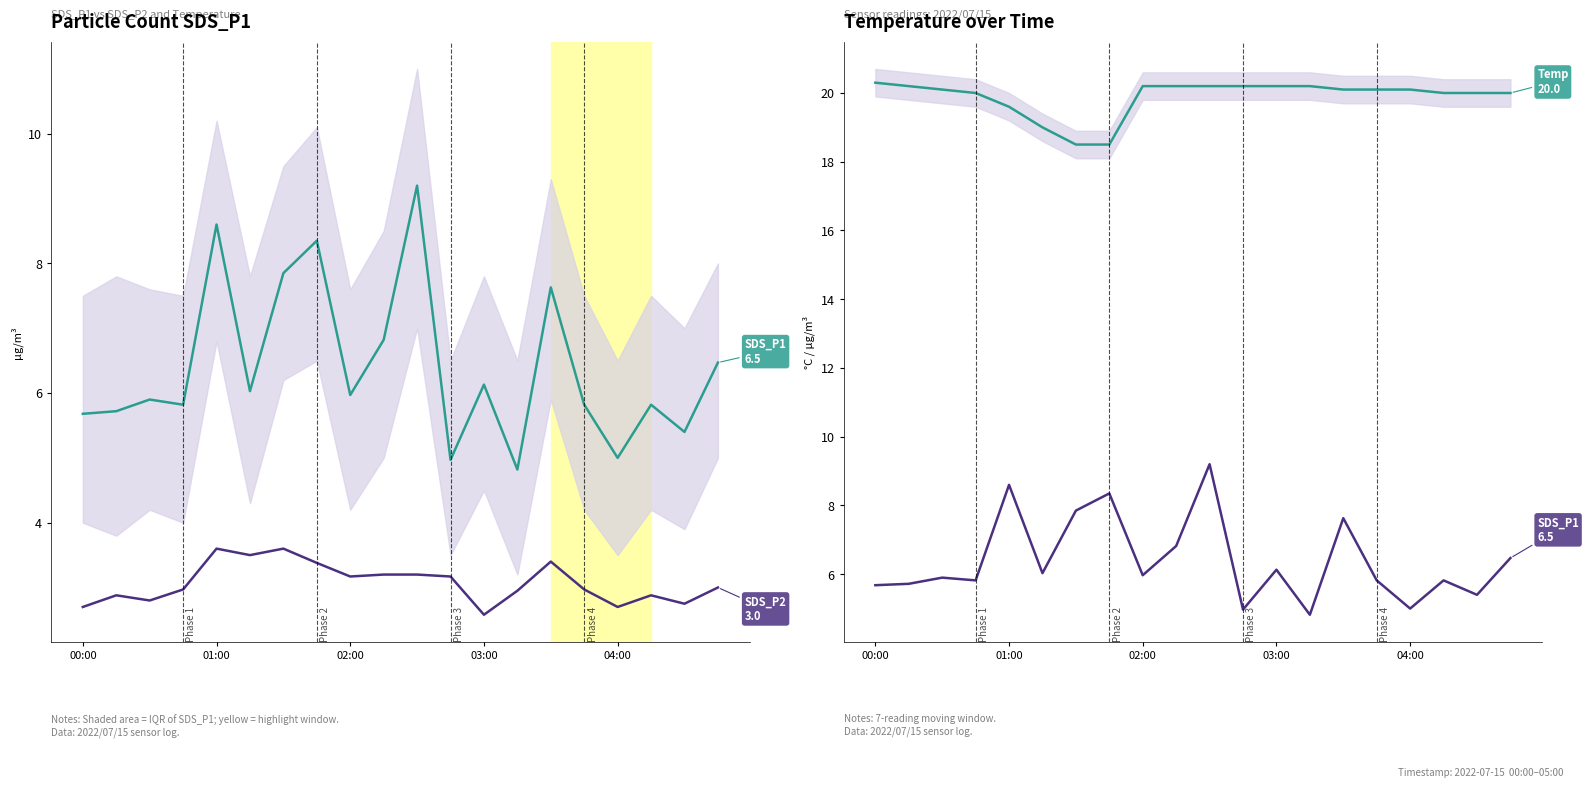

Reading left to right, list all the values displayed in this chart.

SDS_P1: 5.7	5.7	5.9	5.8	8.6	6.0	7.8	8.3	6.0	6.8	9.2	5.0	6.1	4.8	7.6	5.8	5.0	5.8	5.4	6.5
SDS_P2: 2.7	2.9	2.8	3.0	3.6	3.5	3.6	3.4	3.2	3.2	3.2	3.2	2.6	3.0	3.4	3.0	2.7	2.9	2.8	3.0
Temp: 20.3	20.2	20.1	20.0	19.6	19.0	18.5	18.5	20.2	20.2	20.2	20.2	20.2	20.2	20.1	20.1	20.1	20.0	20.0	20.0
SDS_P1 (ref): 5.7	5.7	5.9	5.8	8.6	6.0	7.8	8.3	6.0	6.8	9.2	5.0	6.1	4.8	7.6	5.8	5.0	5.8	5.4	6.5